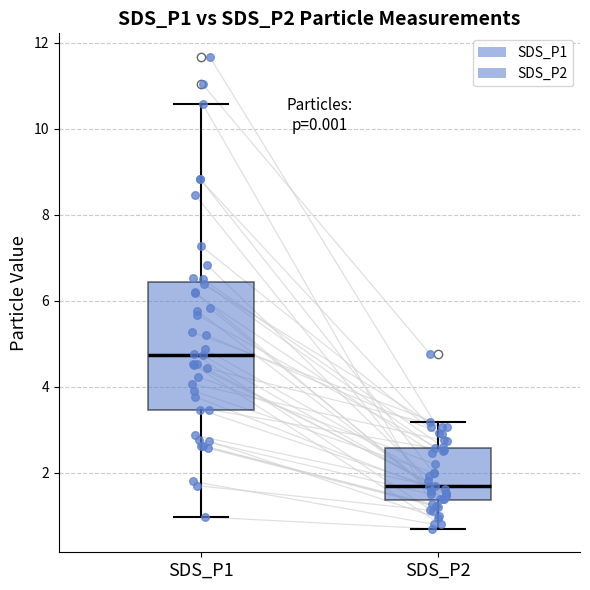

Where is the lower edge of the box for SDS_P1 on the y-axis? The values are not printed on the chart, so give them approximately, as read against the axis.

3.4